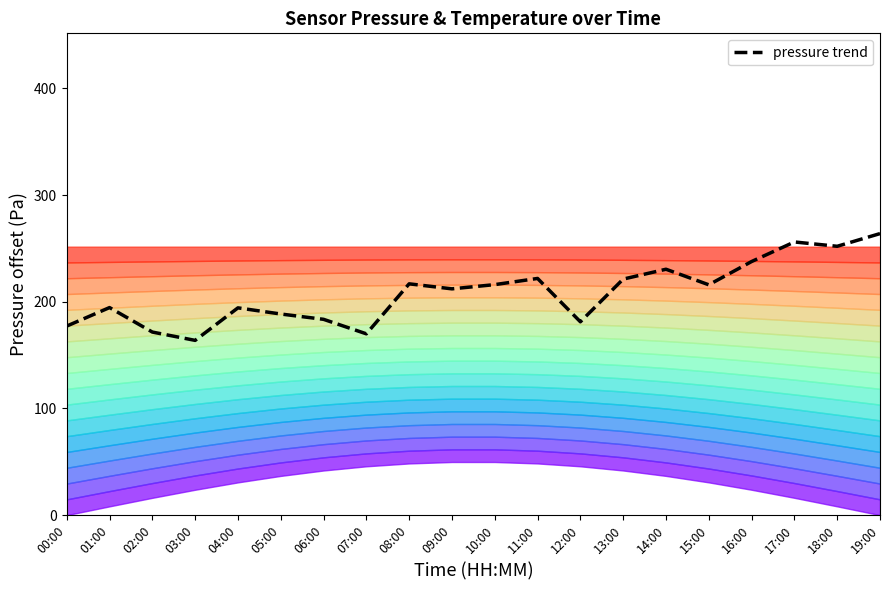

Where is the first local maximum?

01:00